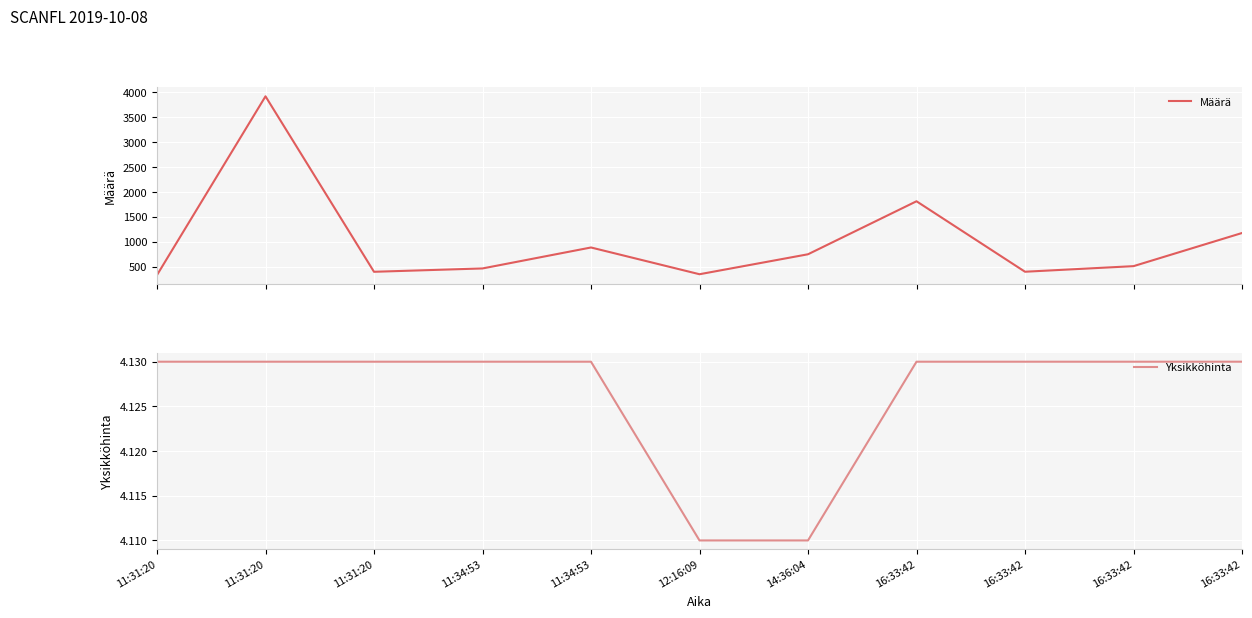

What is the sum of all Määrä values?

11000